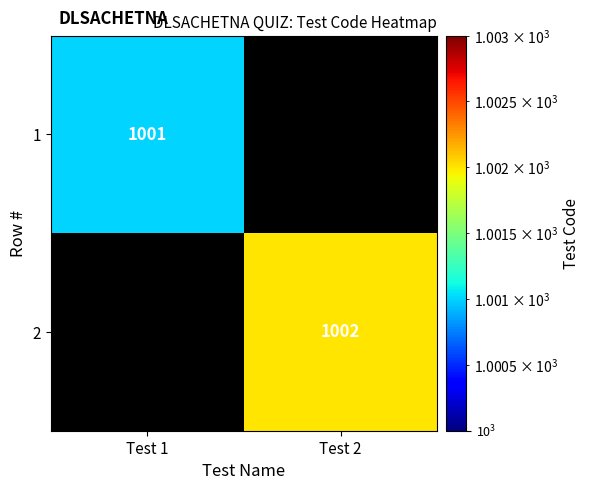

True or false: 1 has a value of 1416.8 at Test 1.

False